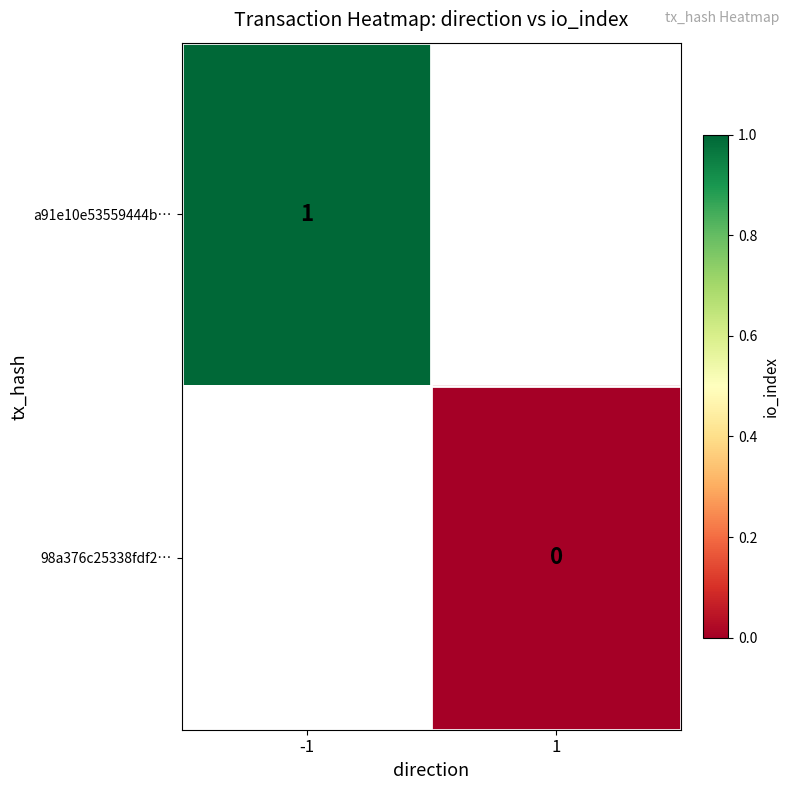

At how many categories does at least one series exceed 0?

1